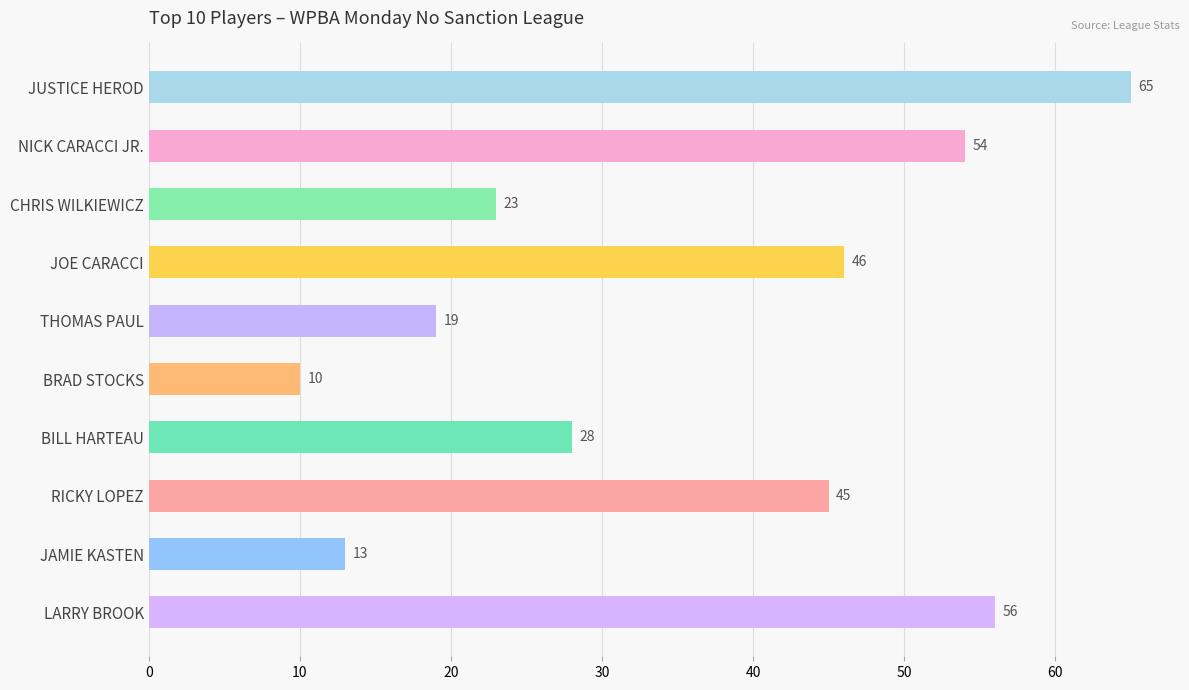

What is the change in value from BRAD STOCKS to BILL HARTEAU?

+18